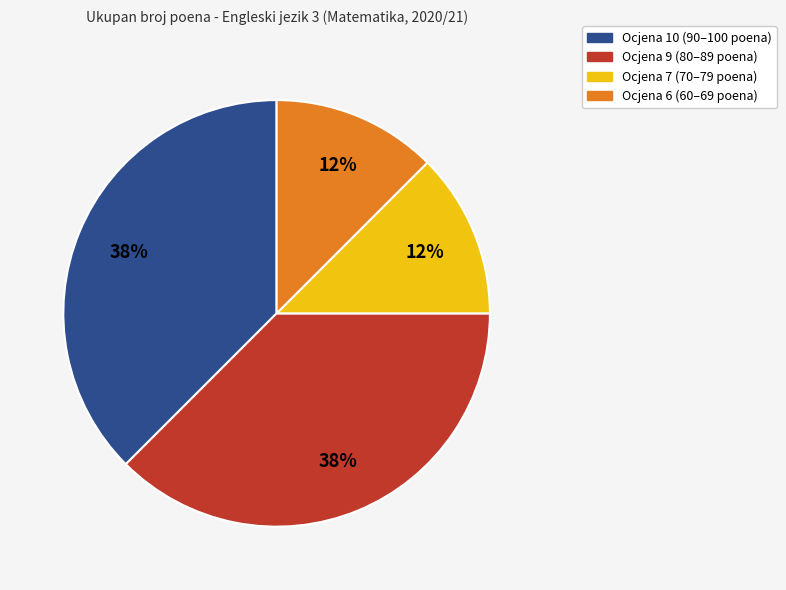

Is there a majority slice in this chart?

No